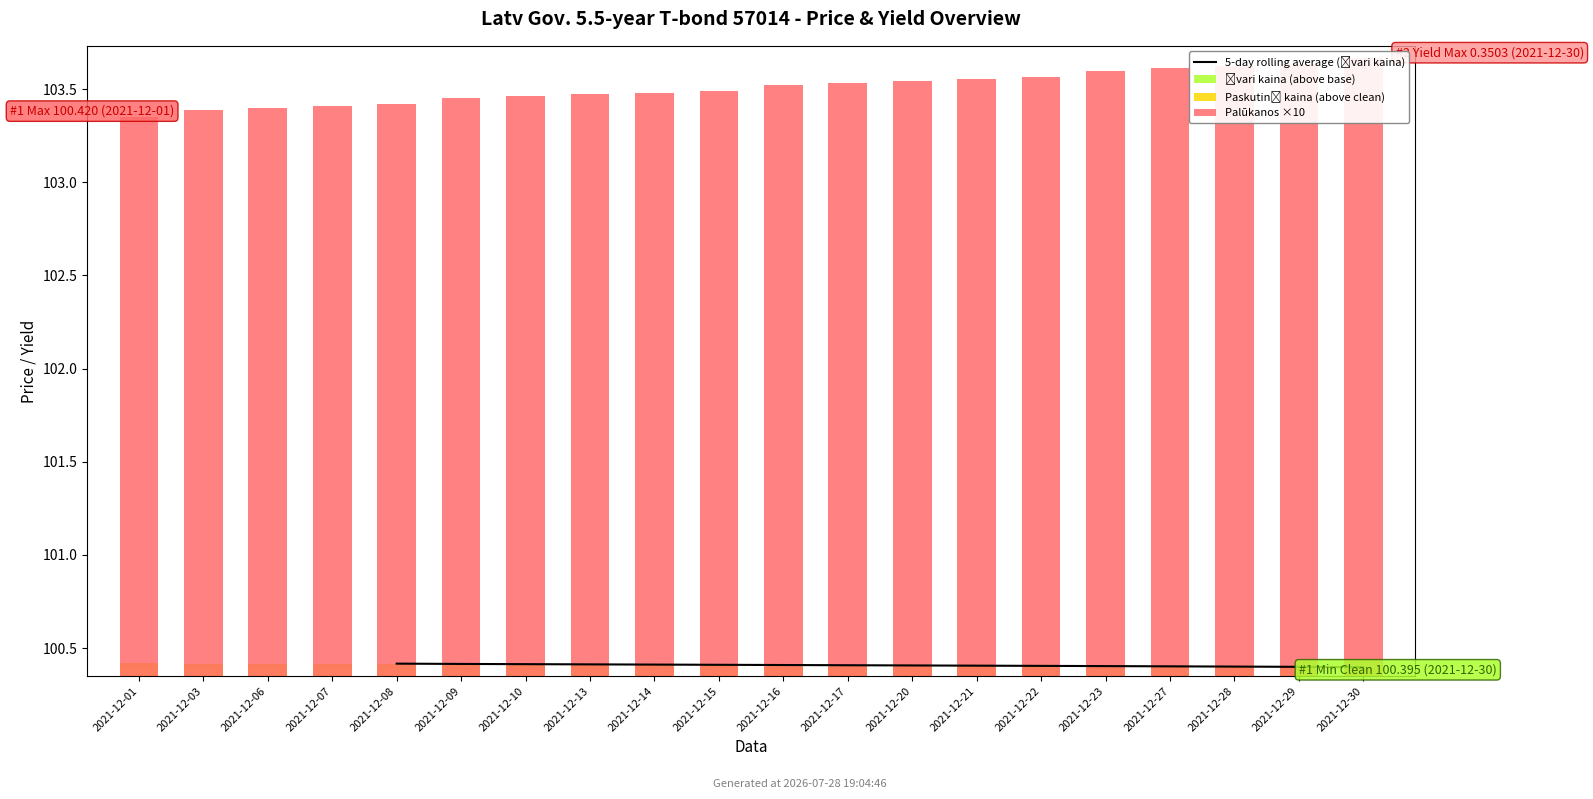

What is the maximum value shown in the chart?

3.5